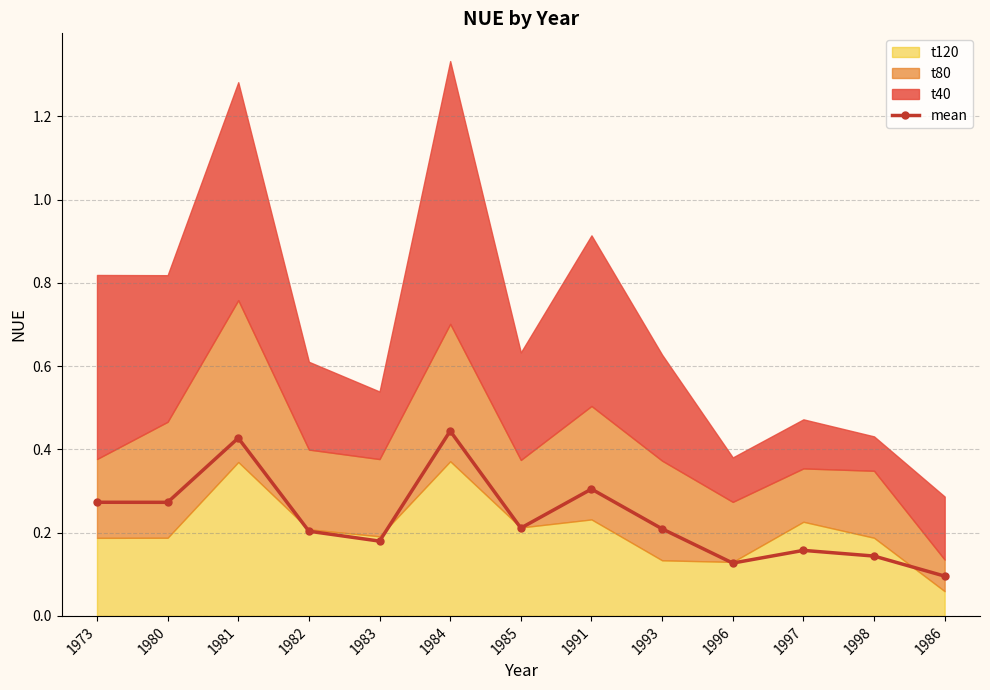

True or false: the data shows 0.2 at 1983.

False